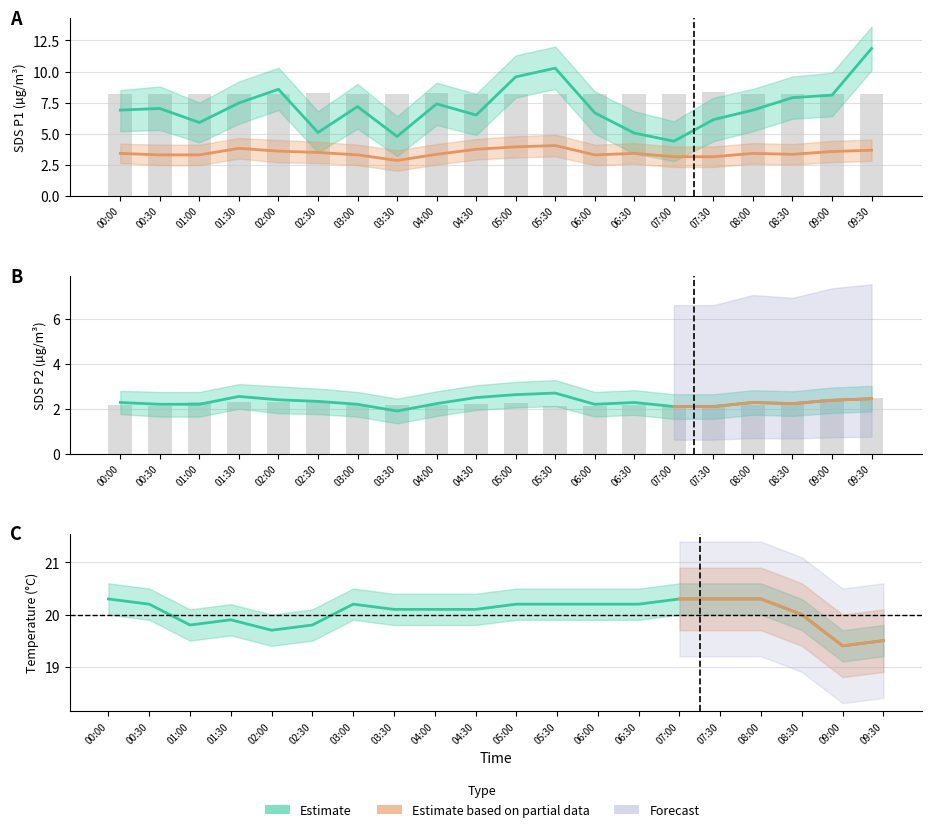

What position from the left is 00:30?

2